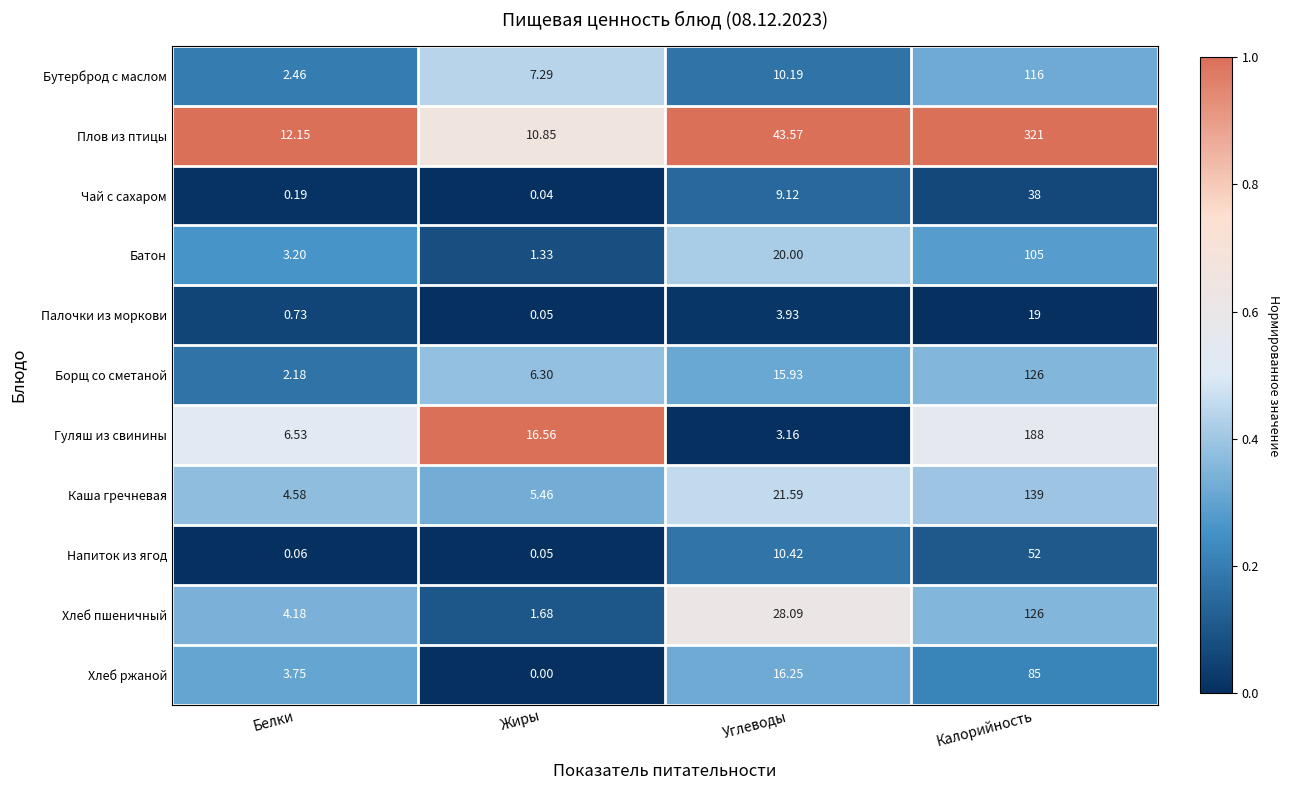

Which series changed the most between Углеводы and Калорийность?

Плов из птицы